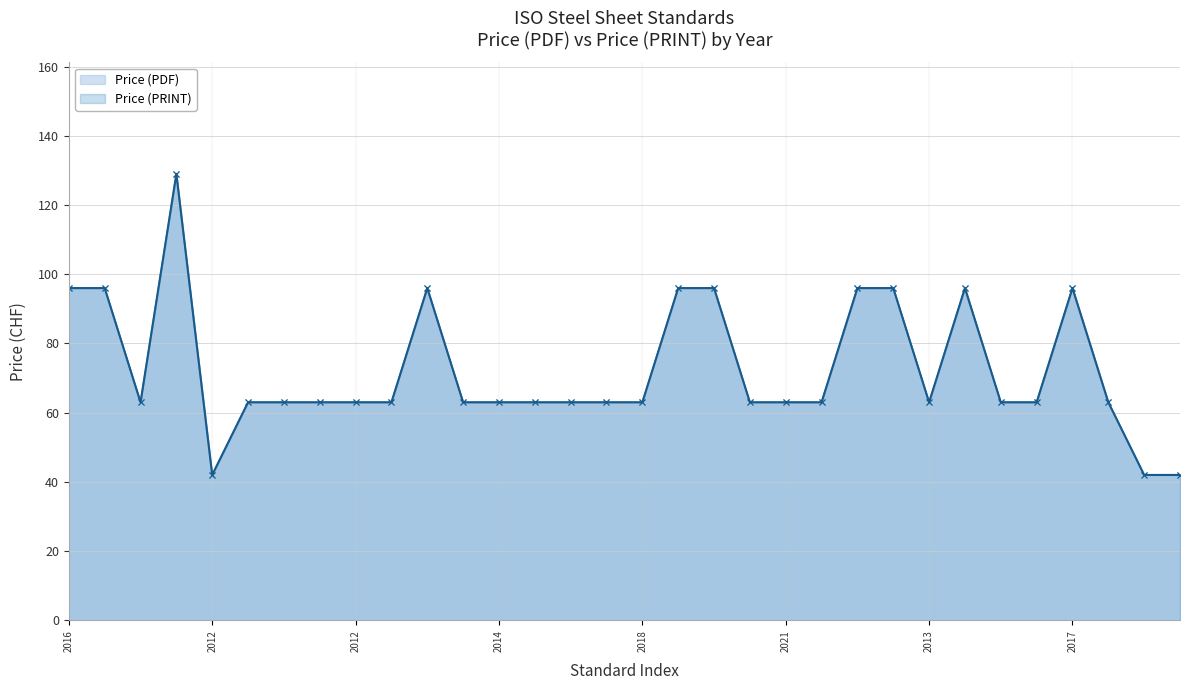

List the series in order of their peak value, highest first.

Price (PDF), Price (PRINT)